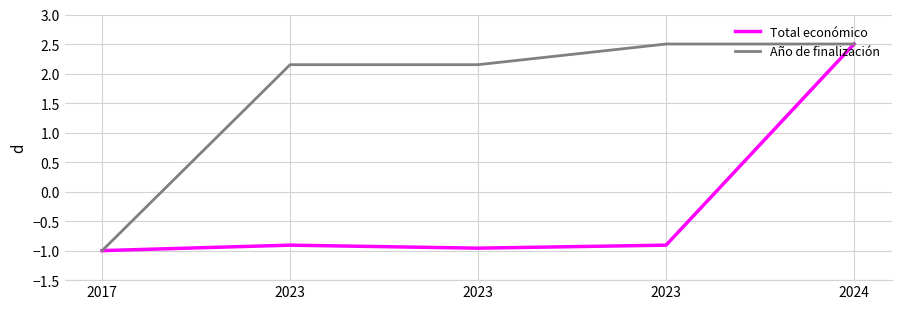

Is the value of Total económico at 2017 greater than the value of Año de finalización at 2024?

No